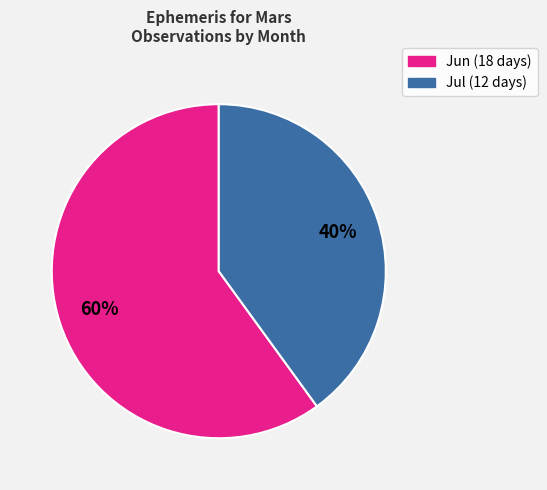

To the nearest percent, what is the average slice percentage?

50%